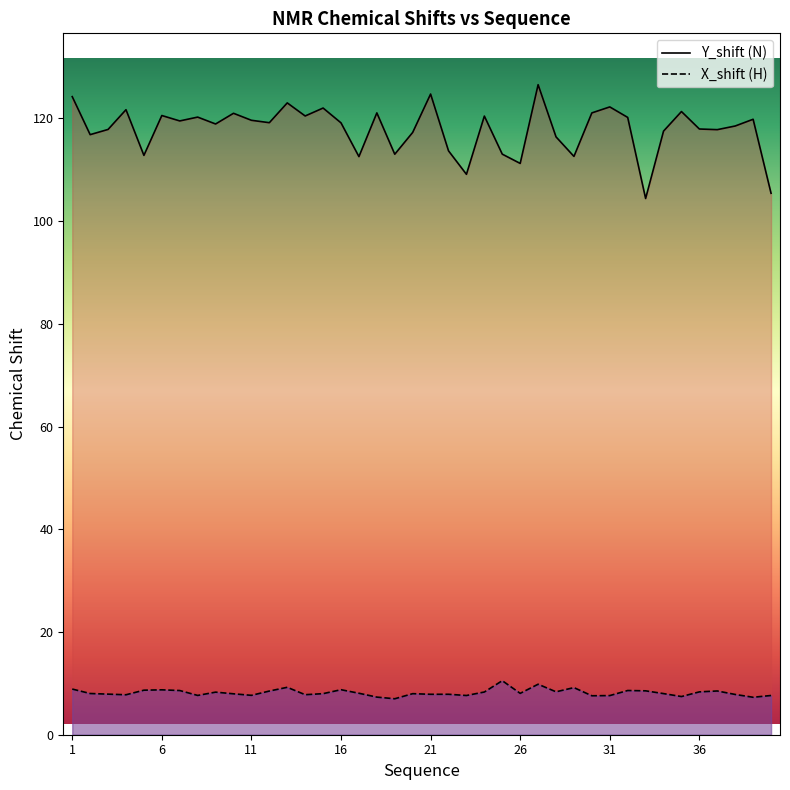

What is the difference between the maximum and minimum values in the X_shift series?

3.5